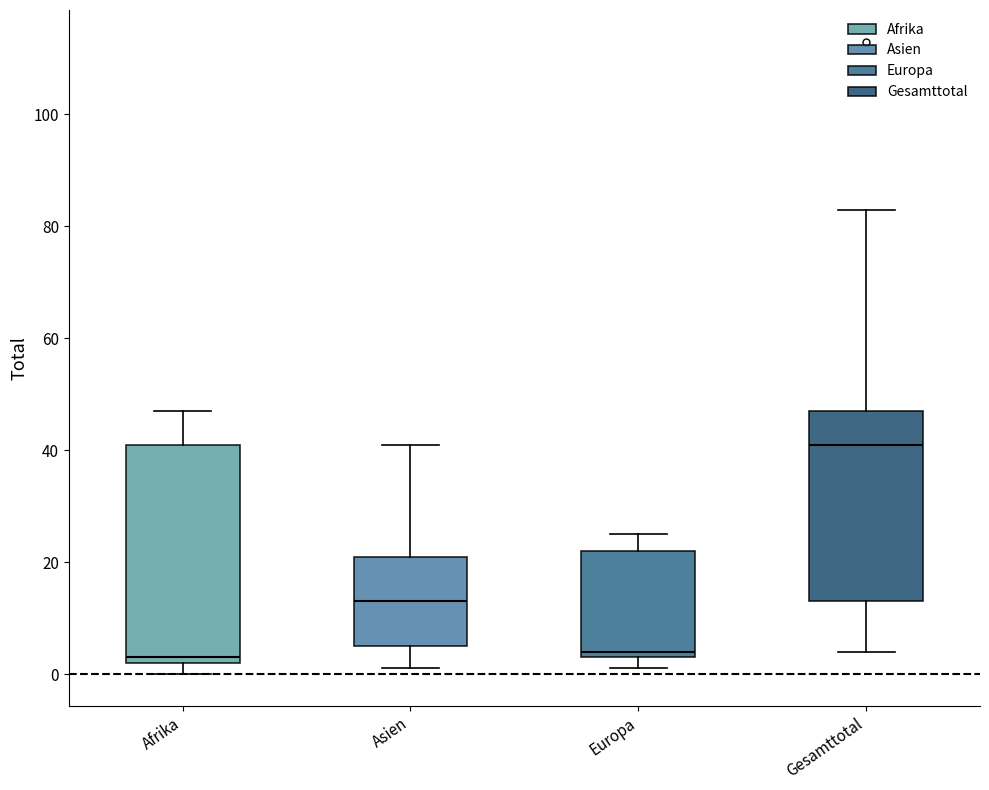

Reading left to right, read every box against the y-axis: the position of its median line, the range the box covers, and the ends of its whiskers. The values are not printed on the chart, so give them approximately, as read against the axis.

Afrika: median 4, box 2 to 42, whiskers 0 to 48
Asien: median 14, box 6 to 22, whiskers 2 to 42
Europa: median 4 (just above the box's lower edge), box 4 to 22, whiskers 2 to 26
Gesamttotal: median 42, box 14 to 48, whiskers 4 to 84